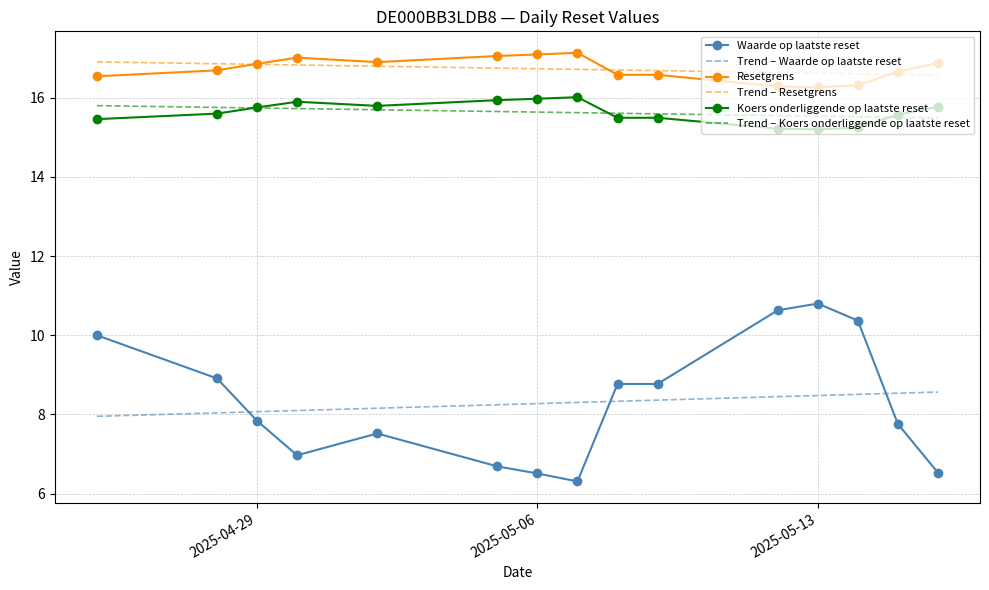

The Resetgrens series shows 8.1 at 2025-05-13. True or false?

False